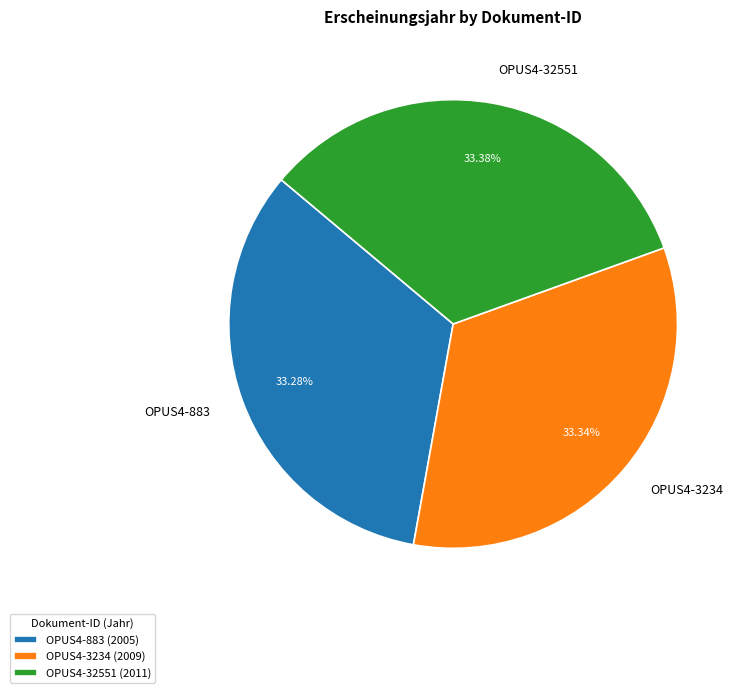

To the nearest percent, what portion does OPUS4-3234 represent?

33%